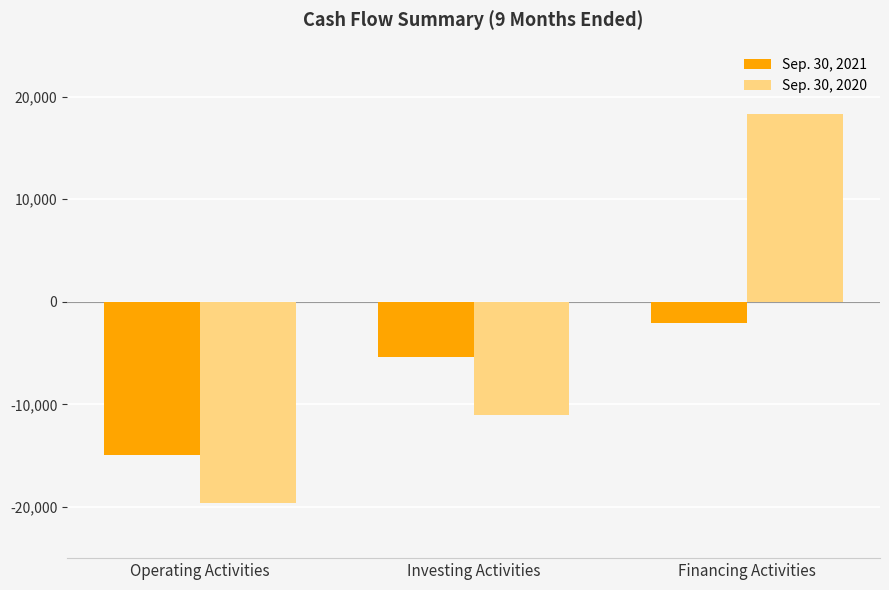

How many groups of bars are there?

3